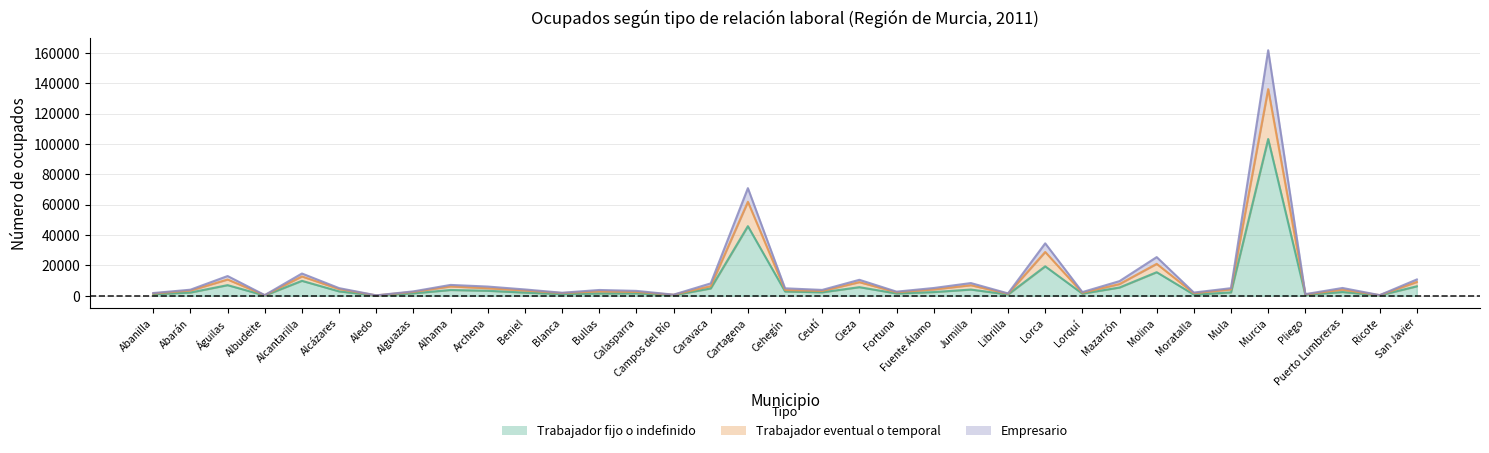

At which label does TRABAJADOR EVENTUAL O TEMPORAL first exceed 3800?

Águilas